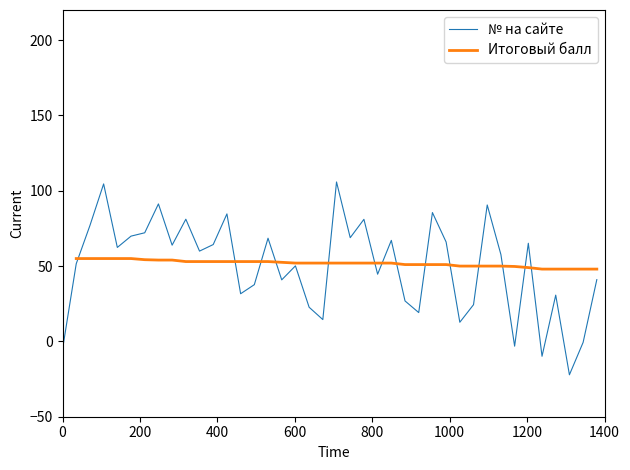

How many lines are shown in the chart?

2